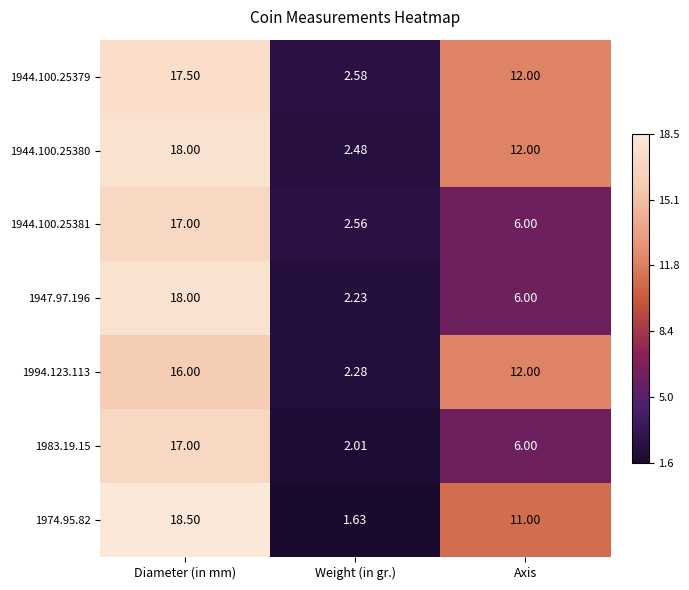

Which series has the widest spread of values?

1974.95.82